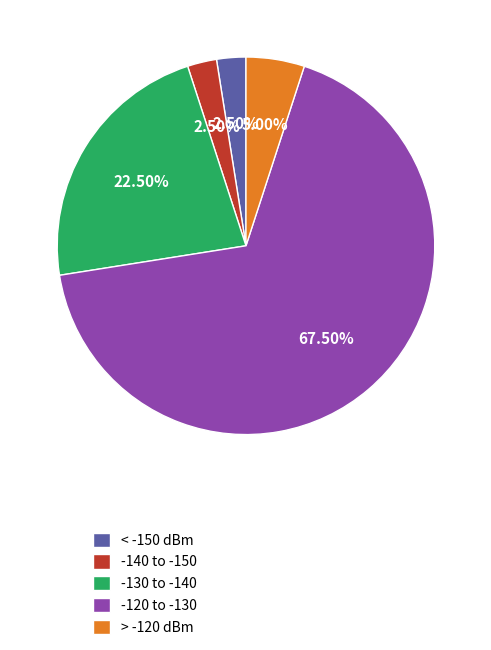

Between > -120 dBm and -120 to -130, which is larger?

-120 to -130